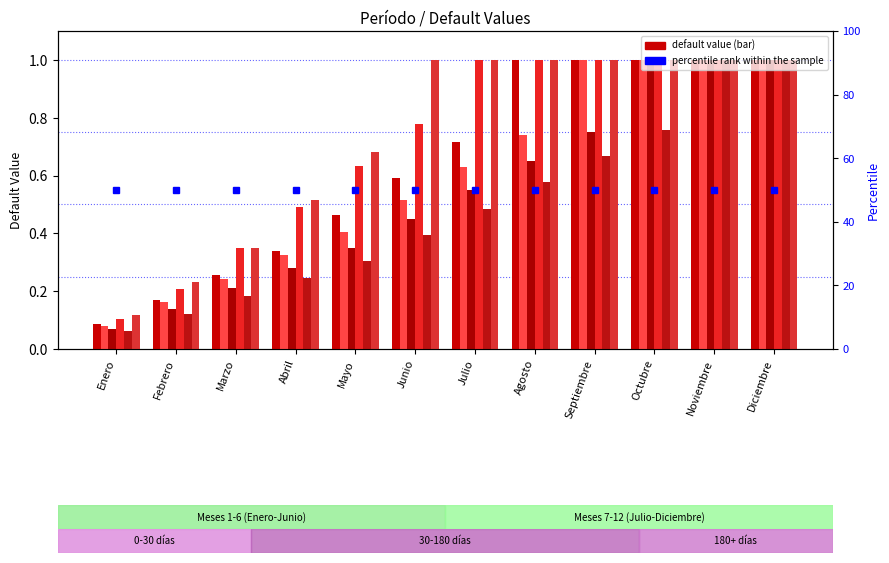

Reading left to right, list all the values displayed in this chart.

Agosto: Enero=0.1	Febrero=0.2	Marzo=0.3	Abril=0.3	Mayo=0.5	Junio=0.6	Julio=0.7	Agosto=1.0	Septiembre=1.0	Octubre=1.0	Noviembre=1.0	Diciembre=1.0
Septiembre: Enero=0.1	Febrero=0.2	Marzo=0.2	Abril=0.3	Mayo=0.4	Junio=0.5	Julio=0.6	Agosto=0.7	Septiembre=1.0	Octubre=1.0	Noviembre=1.0	Diciembre=1.0
Octubre: Enero=0.1	Febrero=0.1	Marzo=0.2	Abril=0.3	Mayo=0.3	Junio=0.5	Julio=0.6	Agosto=0.7	Septiembre=0.8	Octubre=1.0	Noviembre=1.0	Diciembre=1.0
Julio: Enero=0.1	Febrero=0.2	Marzo=0.3	Abril=0.5	Mayo=0.6	Junio=0.8	Julio=1.0	Agosto=1.0	Septiembre=1.0	Octubre=1.0	Noviembre=1.0	Diciembre=1.0
Noviembre: Enero=0.1	Febrero=0.1	Marzo=0.2	Abril=0.2	Mayo=0.3	Junio=0.4	Julio=0.5	Agosto=0.6	Septiembre=0.7	Octubre=0.8	Noviembre=1.0	Diciembre=1.0
Junio: Enero=0.1	Febrero=0.2	Marzo=0.3	Abril=0.5	Mayo=0.7	Junio=1.0	Julio=1.0	Agosto=1.0	Septiembre=1.0	Octubre=1.0	Noviembre=1.0	Diciembre=1.0